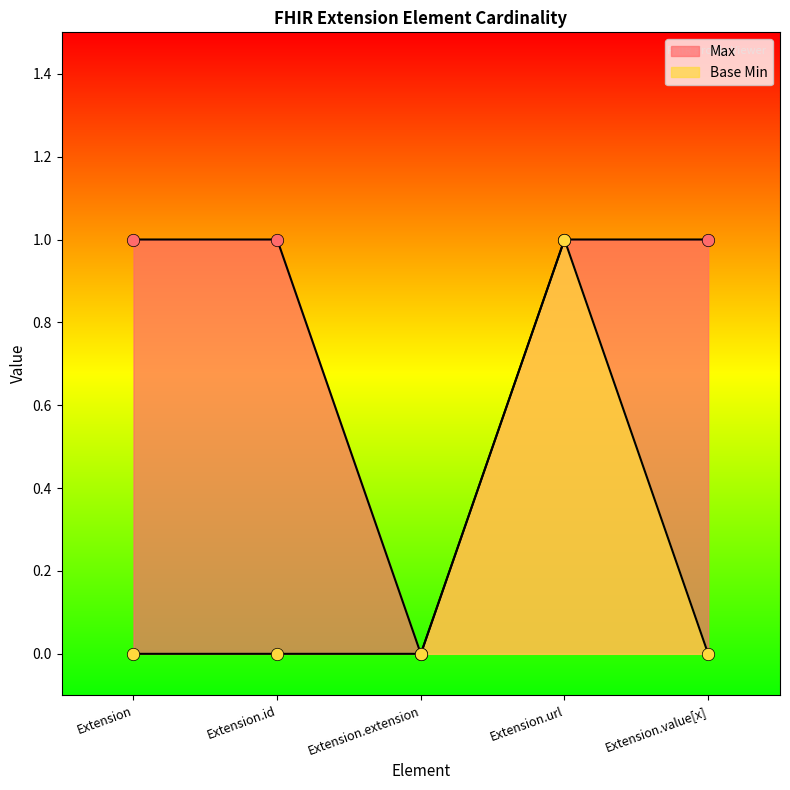

Which series contains the highest Y value?

Max